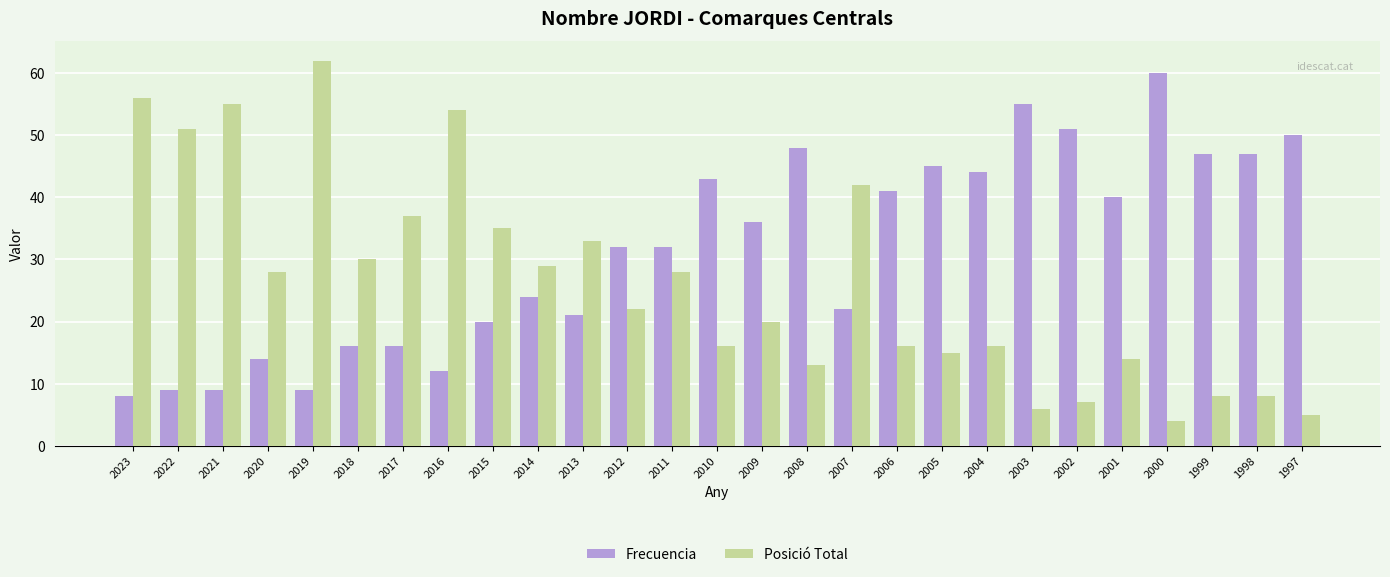

How many bars are there in each group?

2